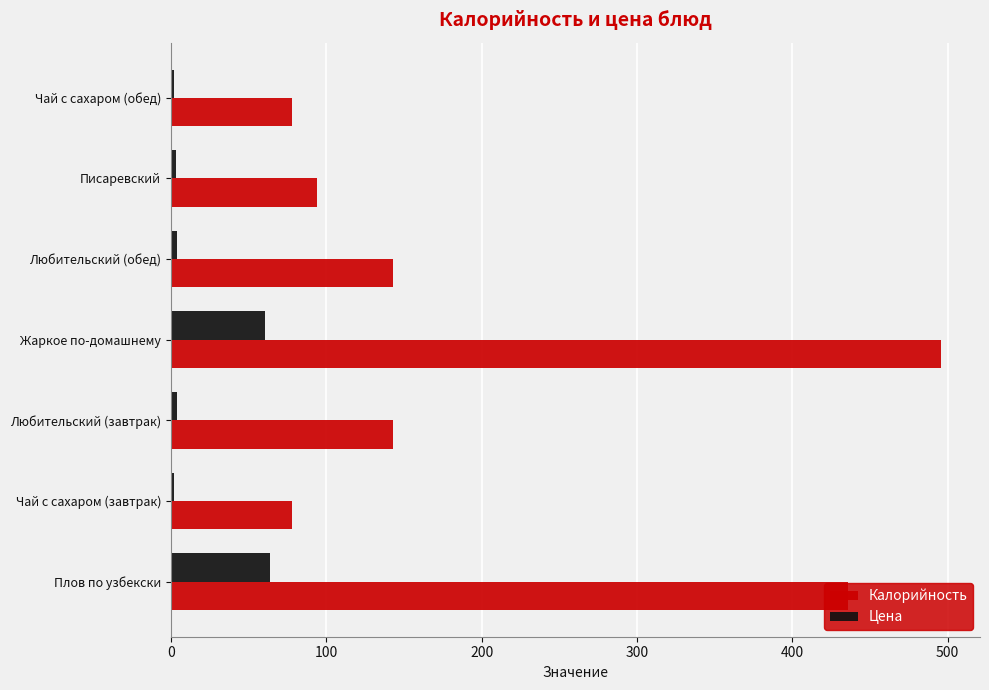

Which series has the largest range (max minus min)?

Калорийность